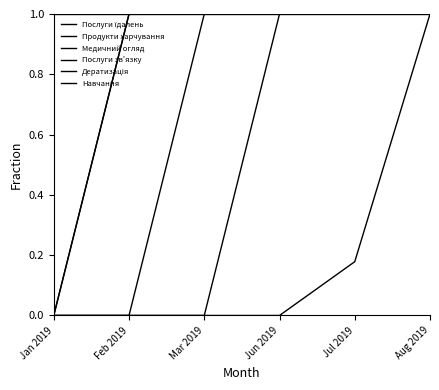

Rank the categories by Навчання value from lowest to highest.

Jan 2019, Feb 2019, Mar 2019, Jun 2019, Jul 2019, Aug 2019